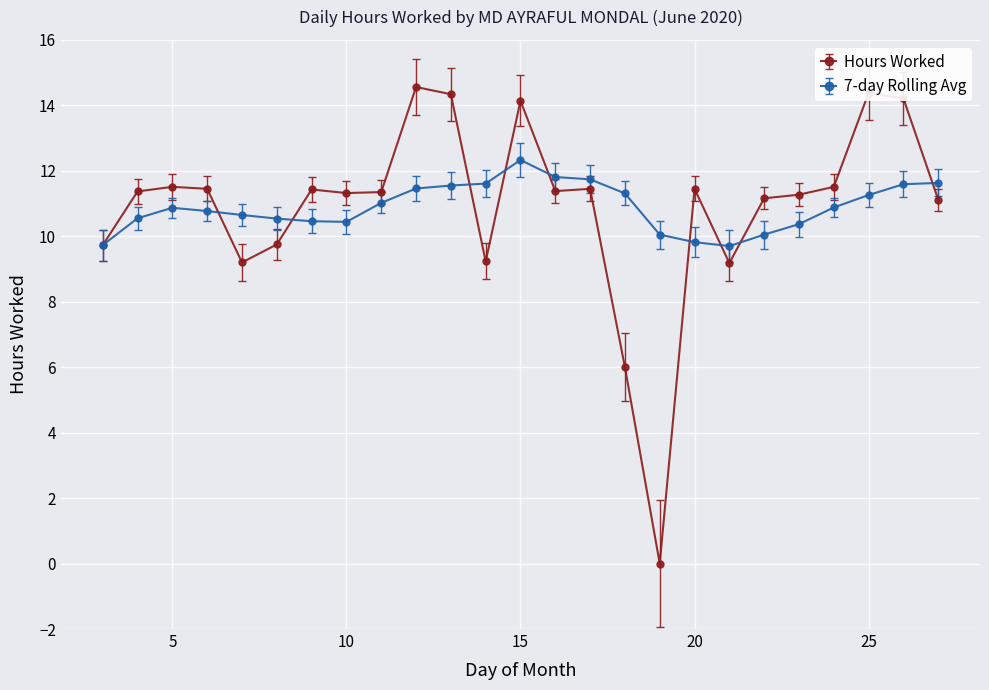

List the series in order of their peak value, highest first.

Hours Worked, 7-day Rolling Avg